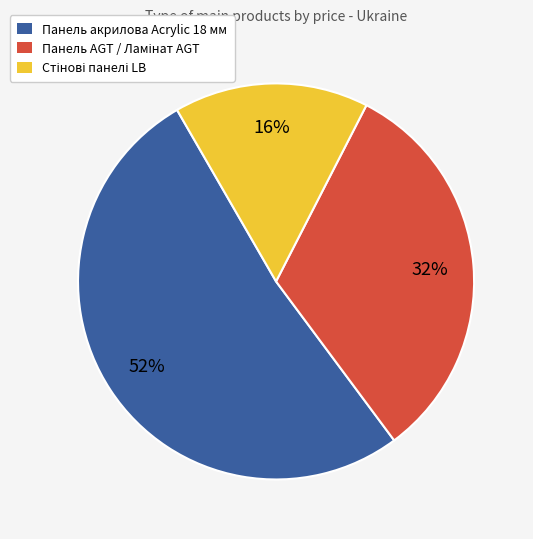

Is it true that Панель акрилова Acrylic 18 мм is 52% of the pie?

True